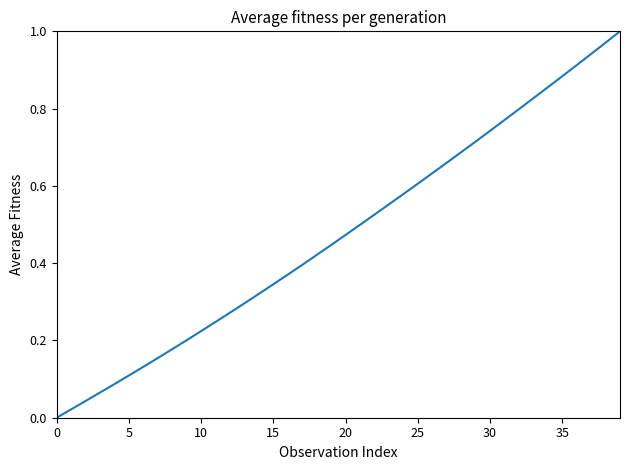

Is this an area chart (filled region under the line)?

No